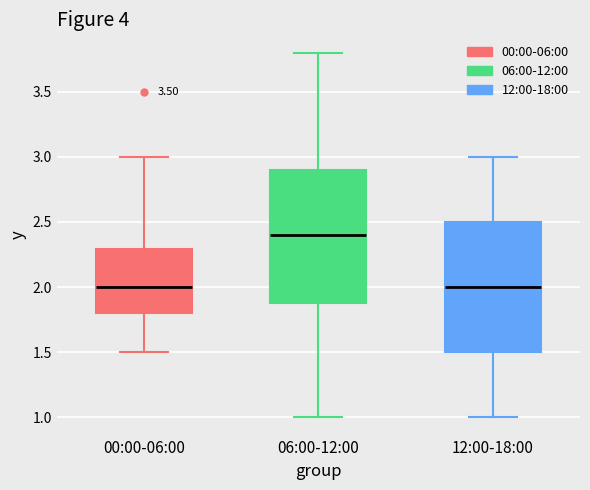

Reading left to right, transcribe this box plot: for each box, give where its median line is, the range the box spans, and where its two whiskers end, as read against the y-axis. The values are not printed on the chart, so give them approximately, as read against the axis.

00:00-06:00: median 2.0, box 1.8 to 2.3, whiskers 1.5 to 3.0
06:00-12:00: median 2.4, box 1.9 to 2.9, whiskers 1.0 to 3.8
12:00-18:00: median 2.0, box 1.5 to 2.5, whiskers 1.0 to 3.0